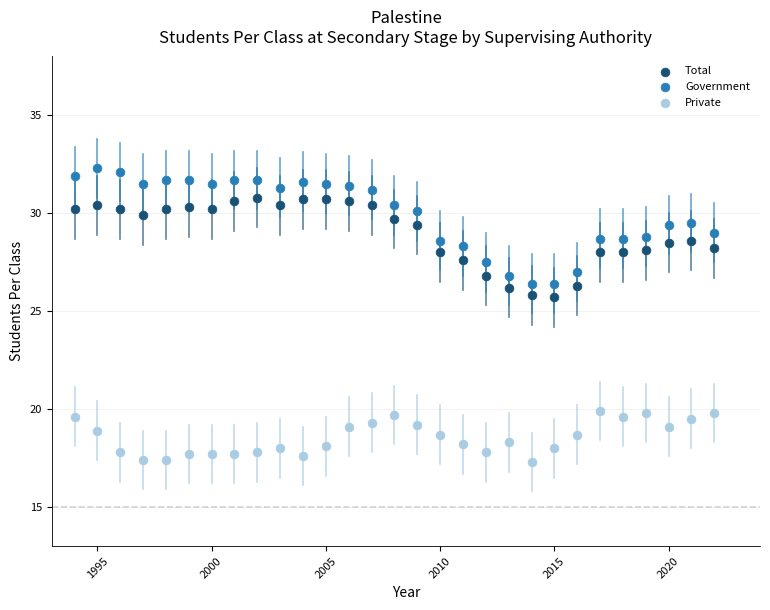

Which series has the widest spread of Y values?

Government